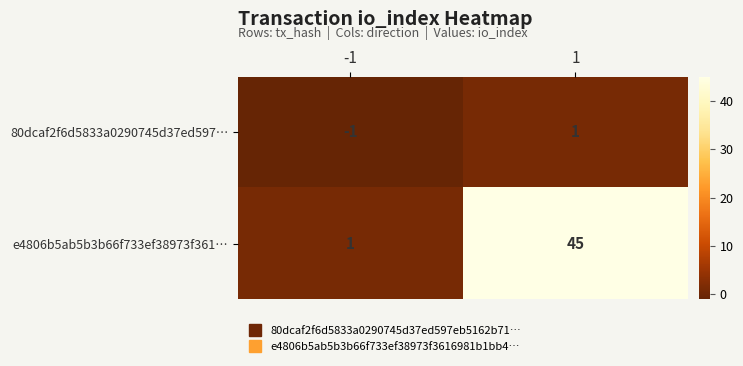

What is the difference between the highest and lowest values at 1?

44